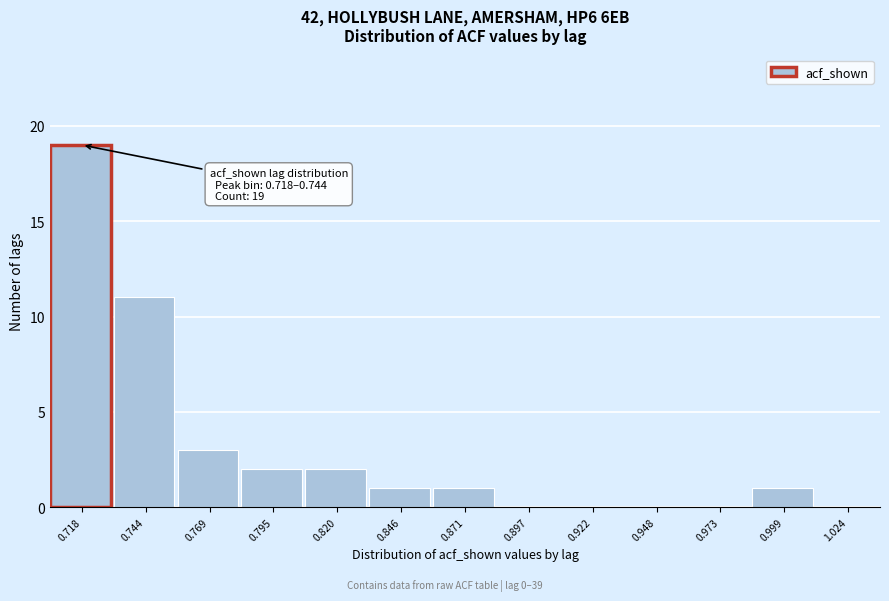

Reading left to right, extract all data points from this chart.

0.718=19	0.744=11	0.769=3	0.795=2	0.820=2	0.846=1	0.871=1	0.897=0	0.922=0	0.948=0	0.973=0	0.999=1	1.024=0